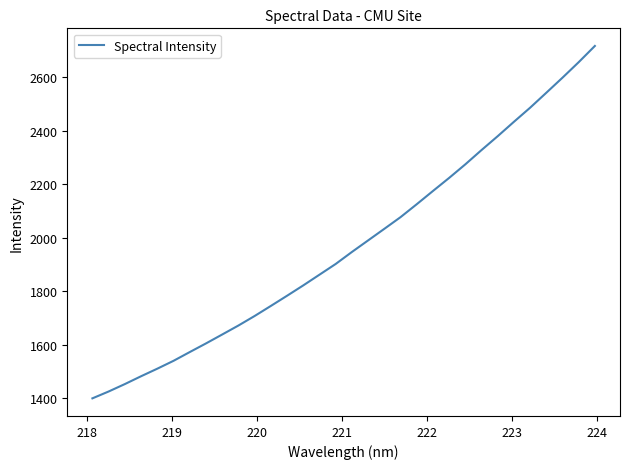

True or false: there are more than 1 points higher than both neighbors.

False